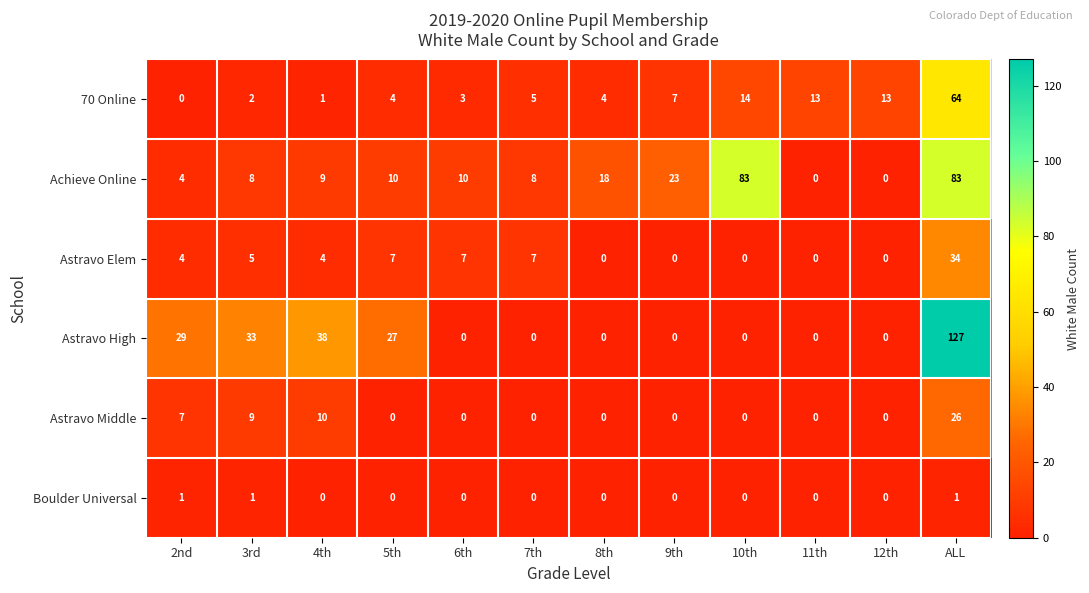

What is the difference between the maximum and second lowest values in the Astravo Middle series?

26